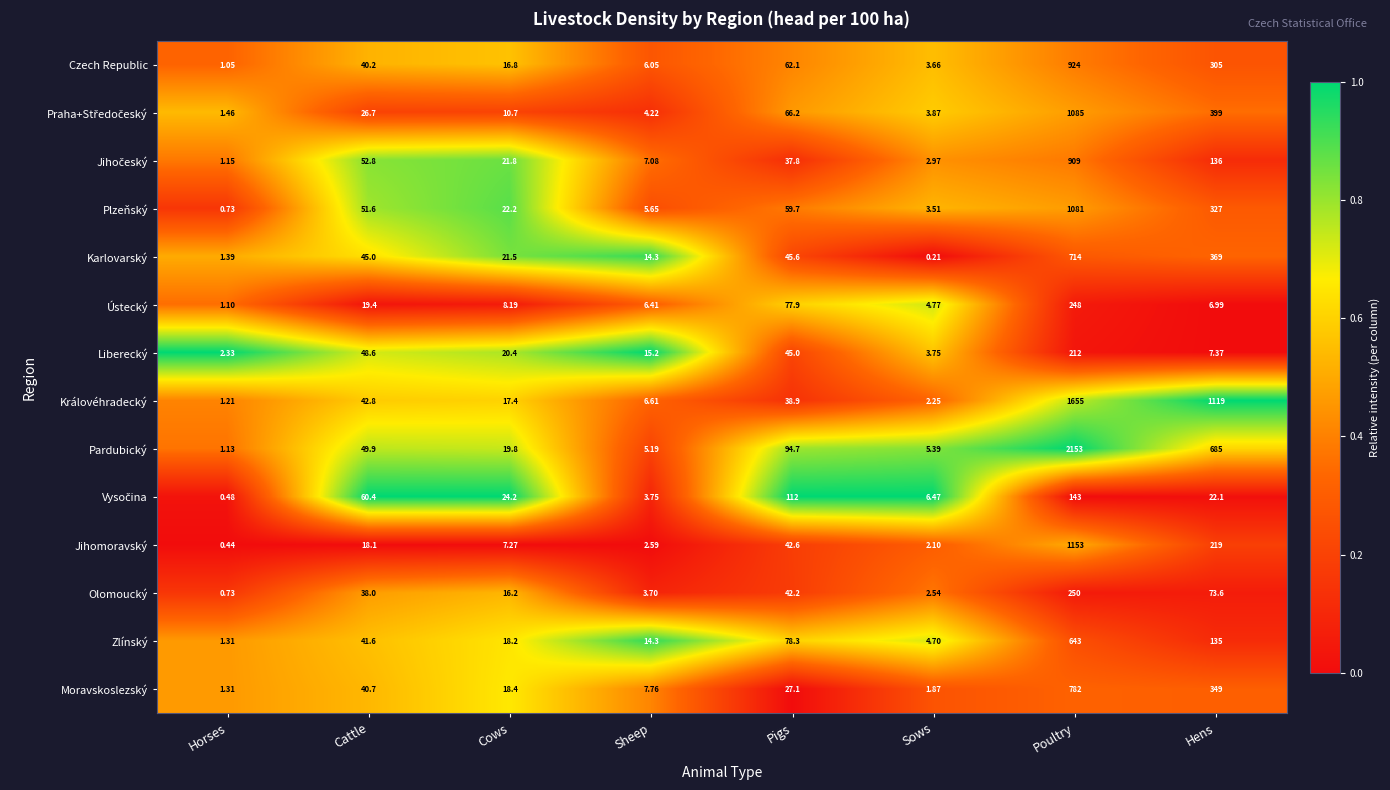

Where is Olomoucký nearest to the value 125?

Hens